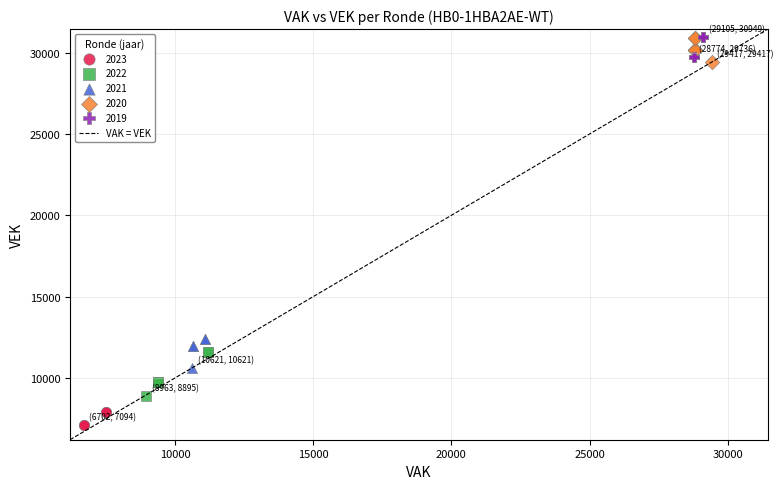

Which series contains the lowest Y value?

2023